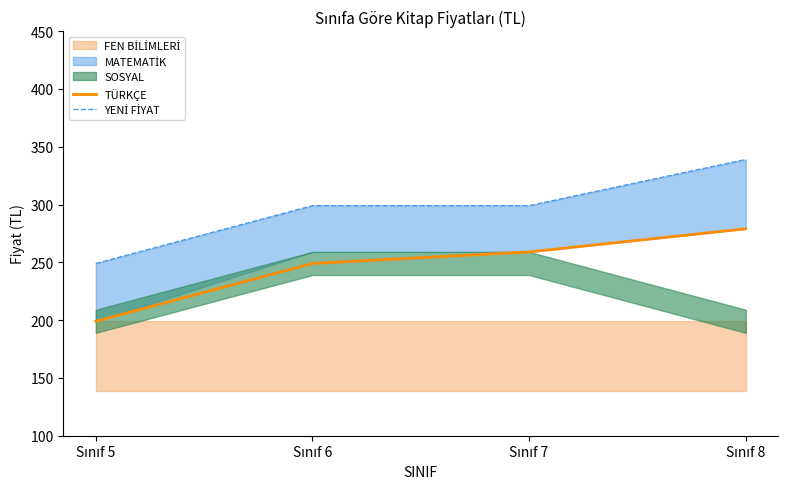

What is the lowest value of the TÜRKÇE series?

199